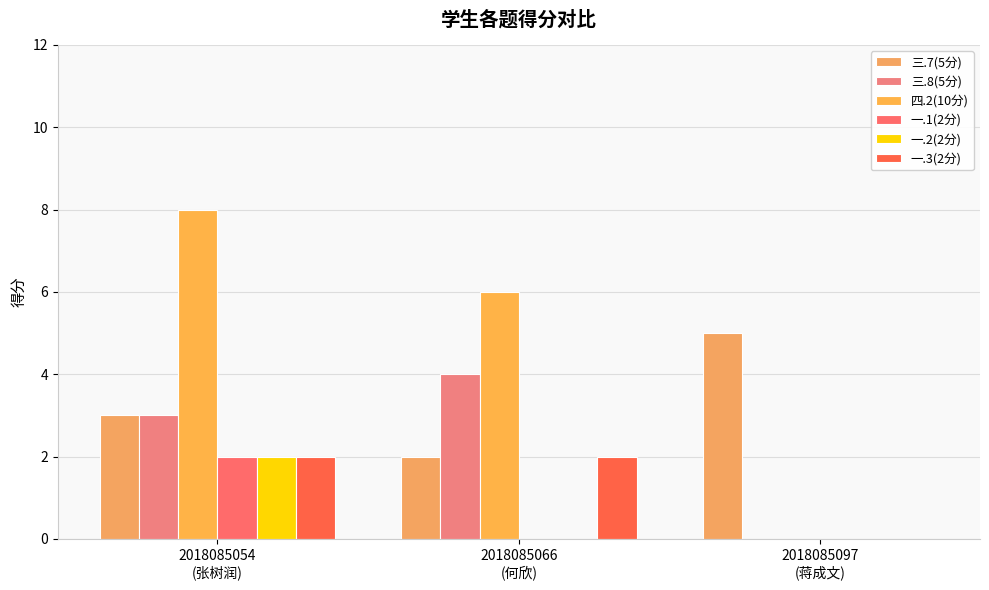

How many groups of bars are there?

3